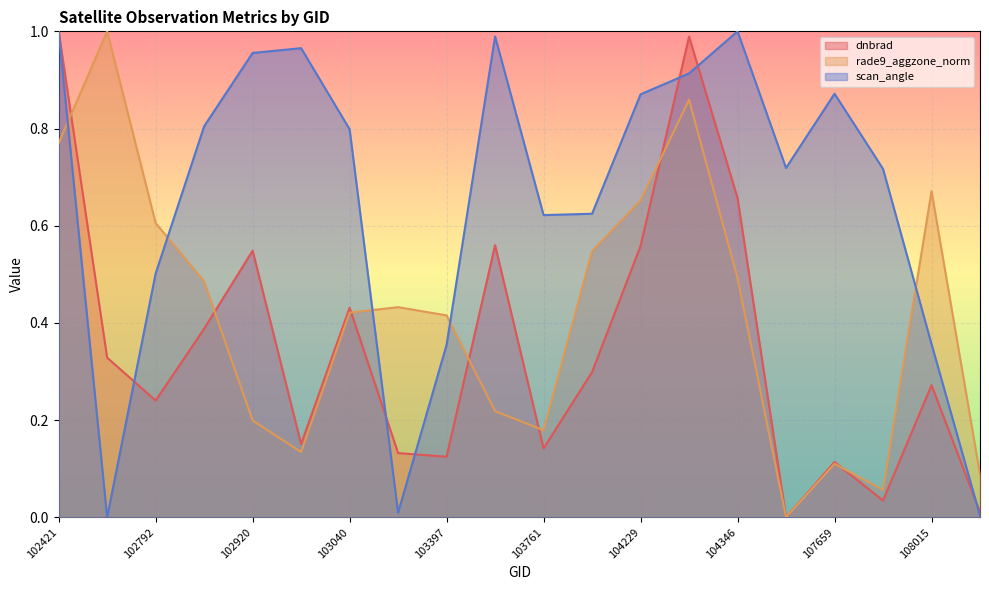

Where is the first local minimum for scan_angle?

102671